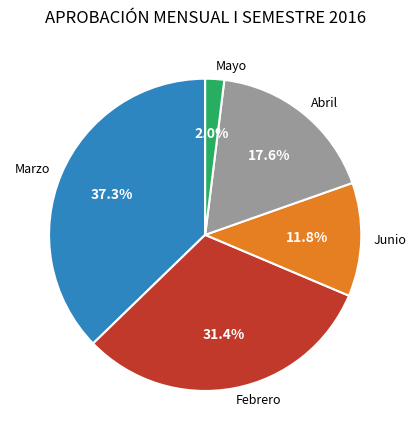

Which category has the biggest portion of the pie?

Marzo